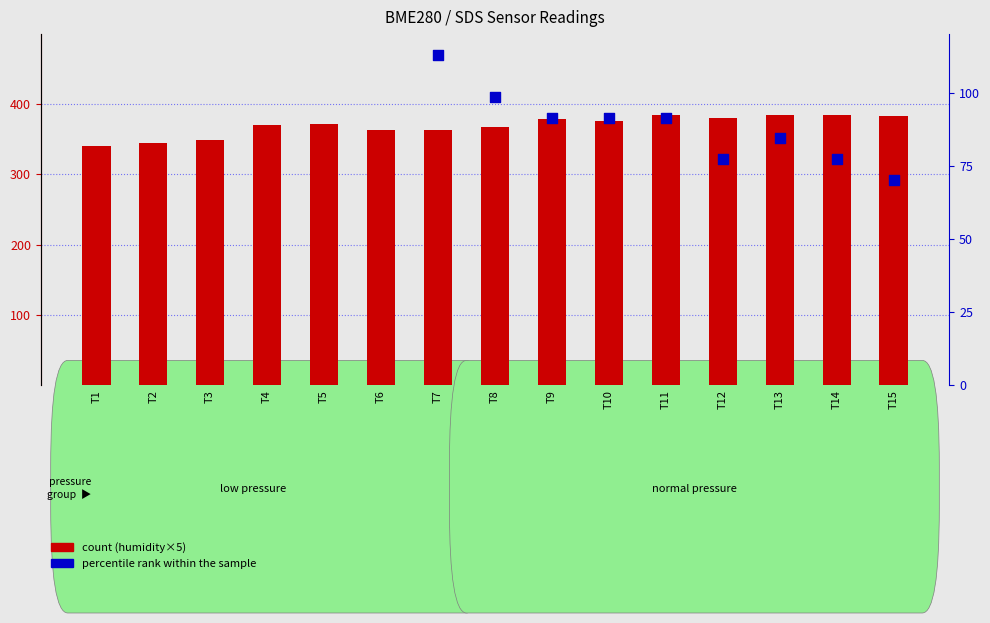

Is the value of count at T3 greater than the value of percentile rank within the sample at T2?

Yes